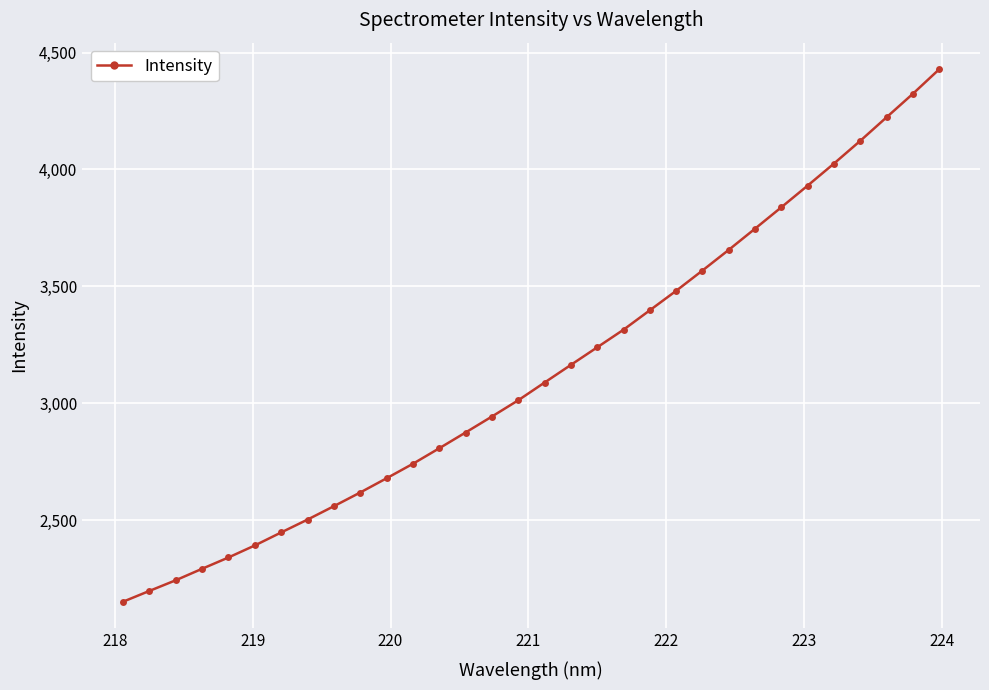

What is the average value?

3135.6